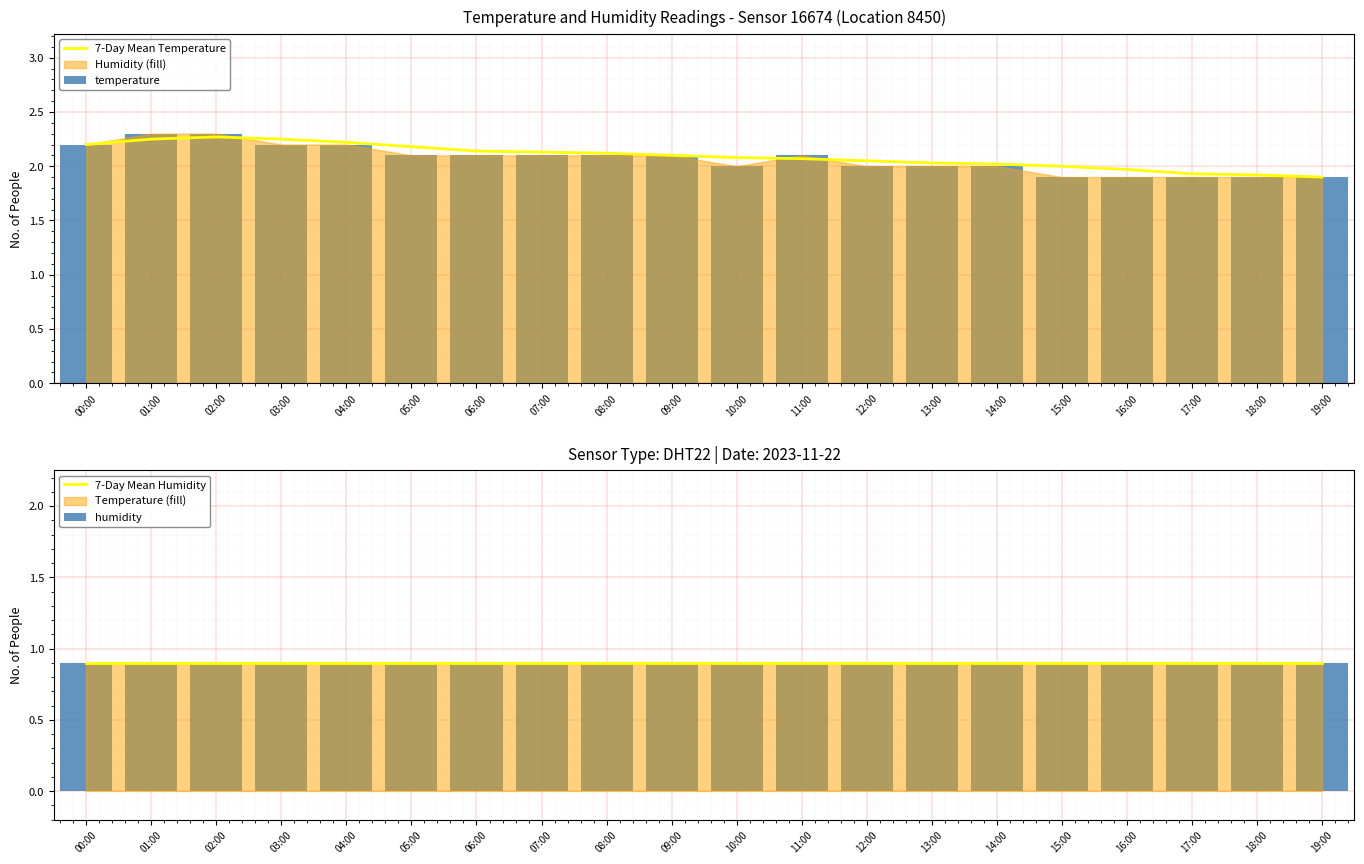

How many values in the 7-Day Mean Temperature series are below 2?

4